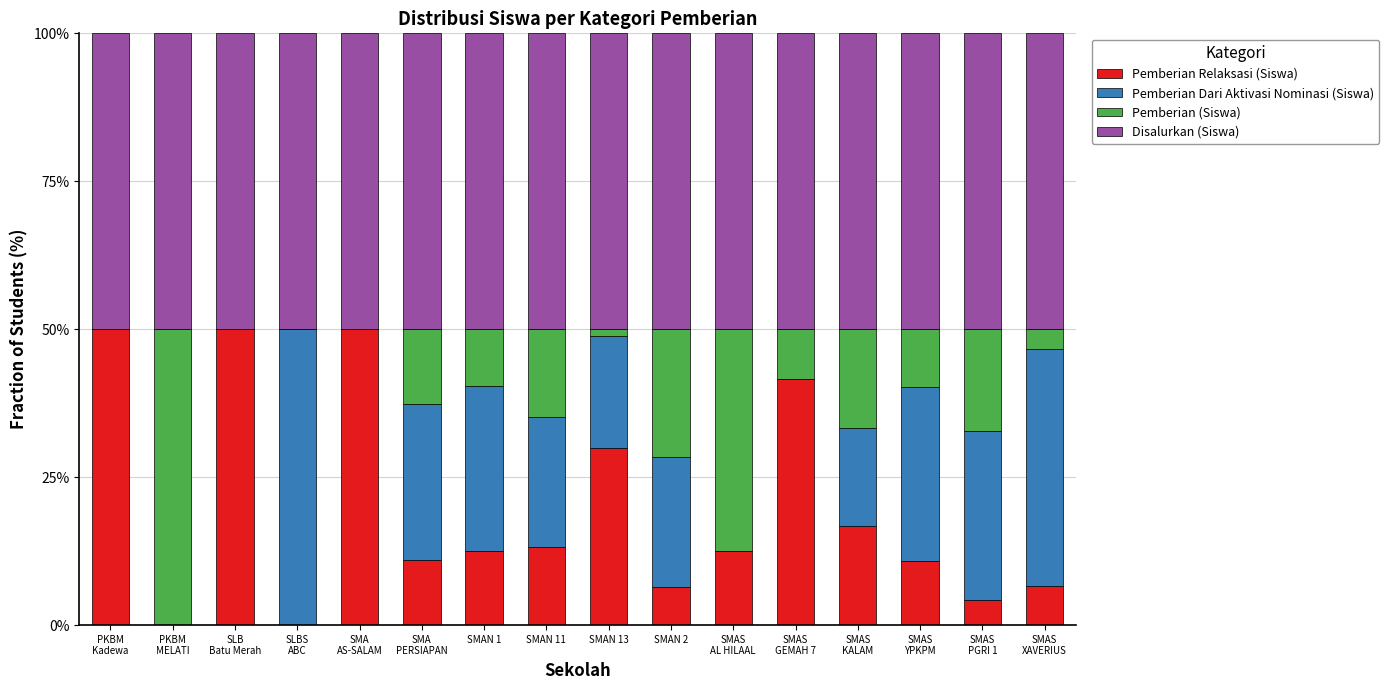

What is the sum of all Pemberian Relaksasi (Siswa) values?

315.7